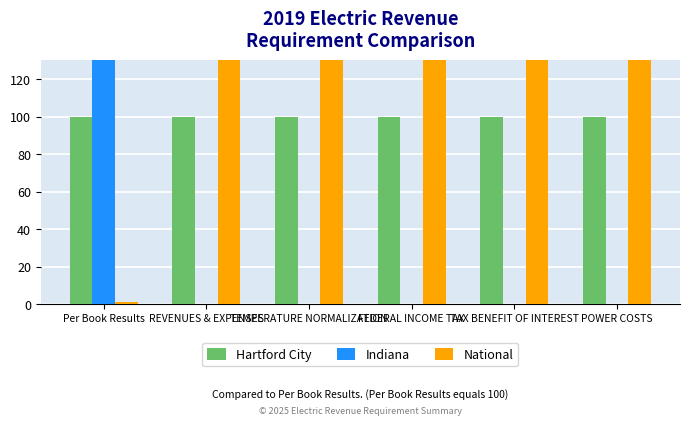

Reading left to right, extract all data points from this chart.

Hartford City: 100.0	100.0	100.0	100.0	100.0	100.0
Indiana: 1331.7	0.0	0.0	0.0	0.0	0.0
National: 1.4	133.1	133.1	133.1	133.1	133.1